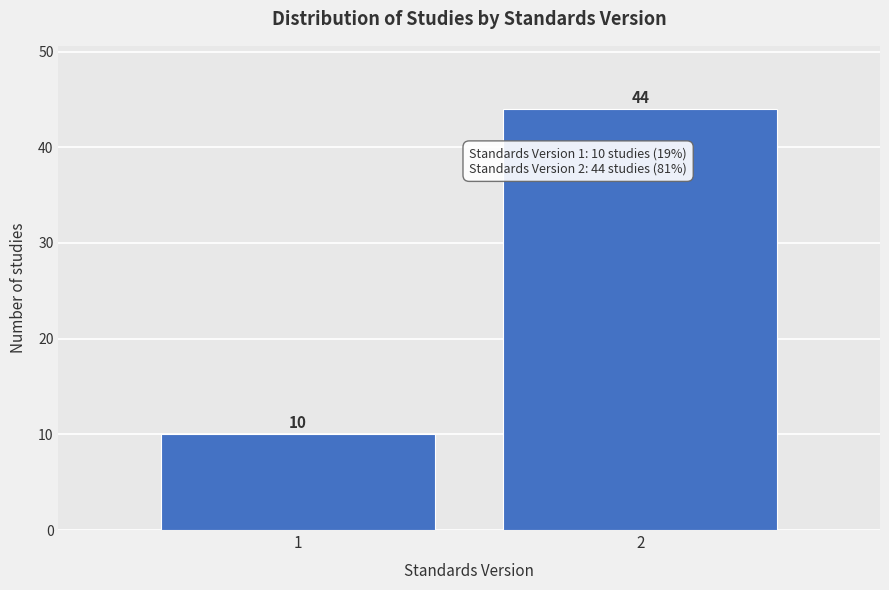

Reading right to left, list all the values displayed in this chart.

2=44	1=10